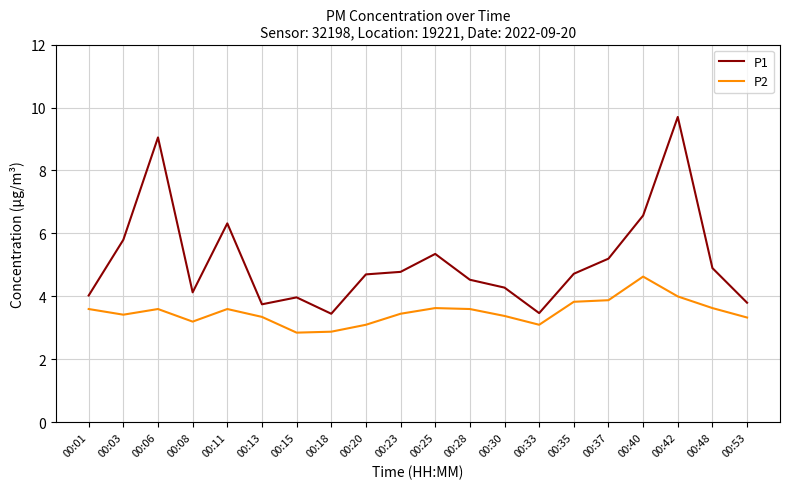

Rank the series by their average value, from lowest to highest.

P2, P1